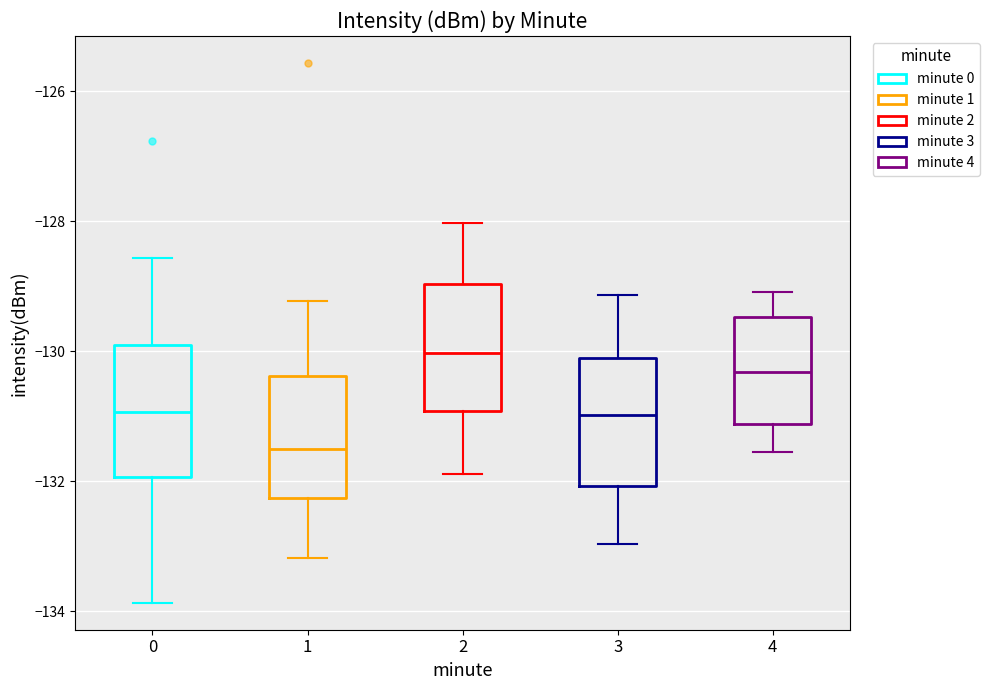

Which box's median line is the lowest?

1